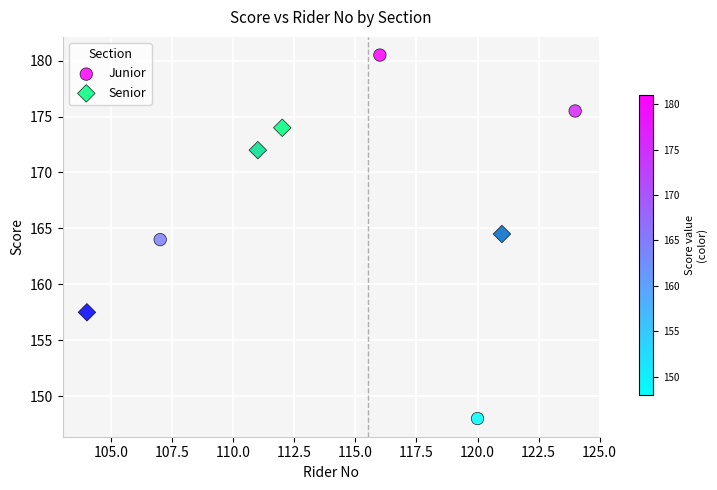

Which series has the largest Y range (max minus min)?

Junior